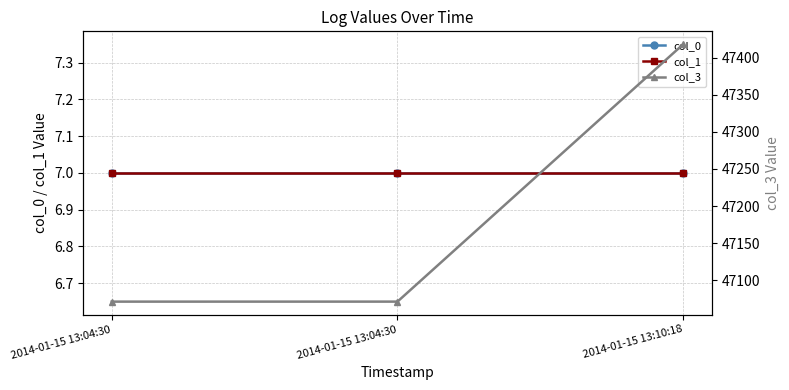

Is it true that col_3 equals 21089.9 at 2014-01-15 13:10:18?

False